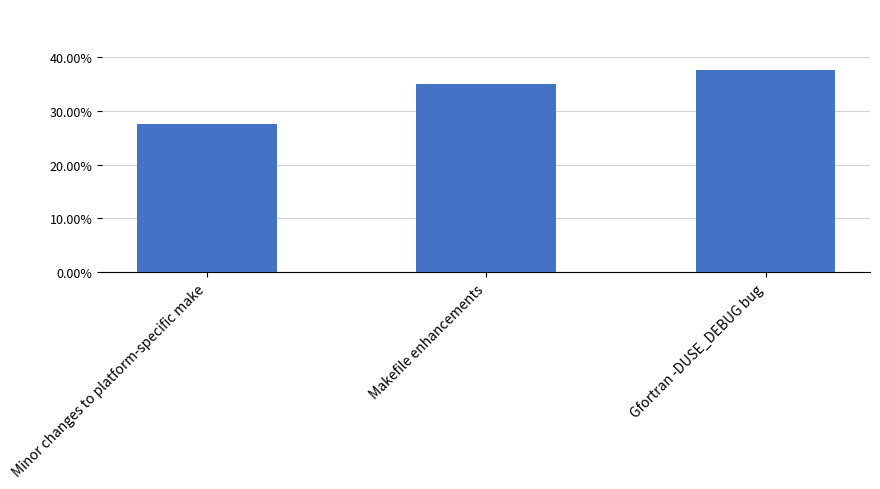

True or false: the data shows 0.4 at Gfortran -DUSE_DEBUG bug.

True